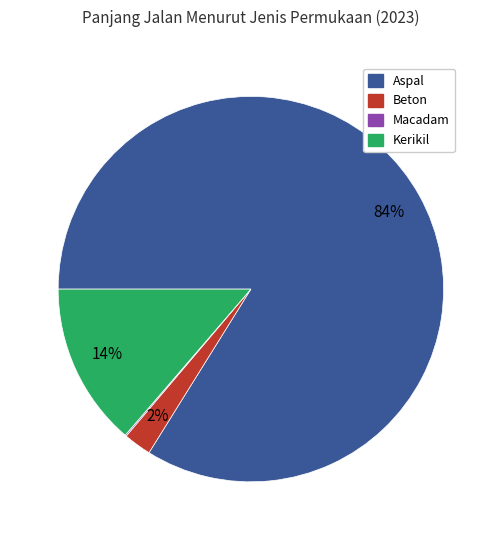

Does any single category account for the majority?

Yes